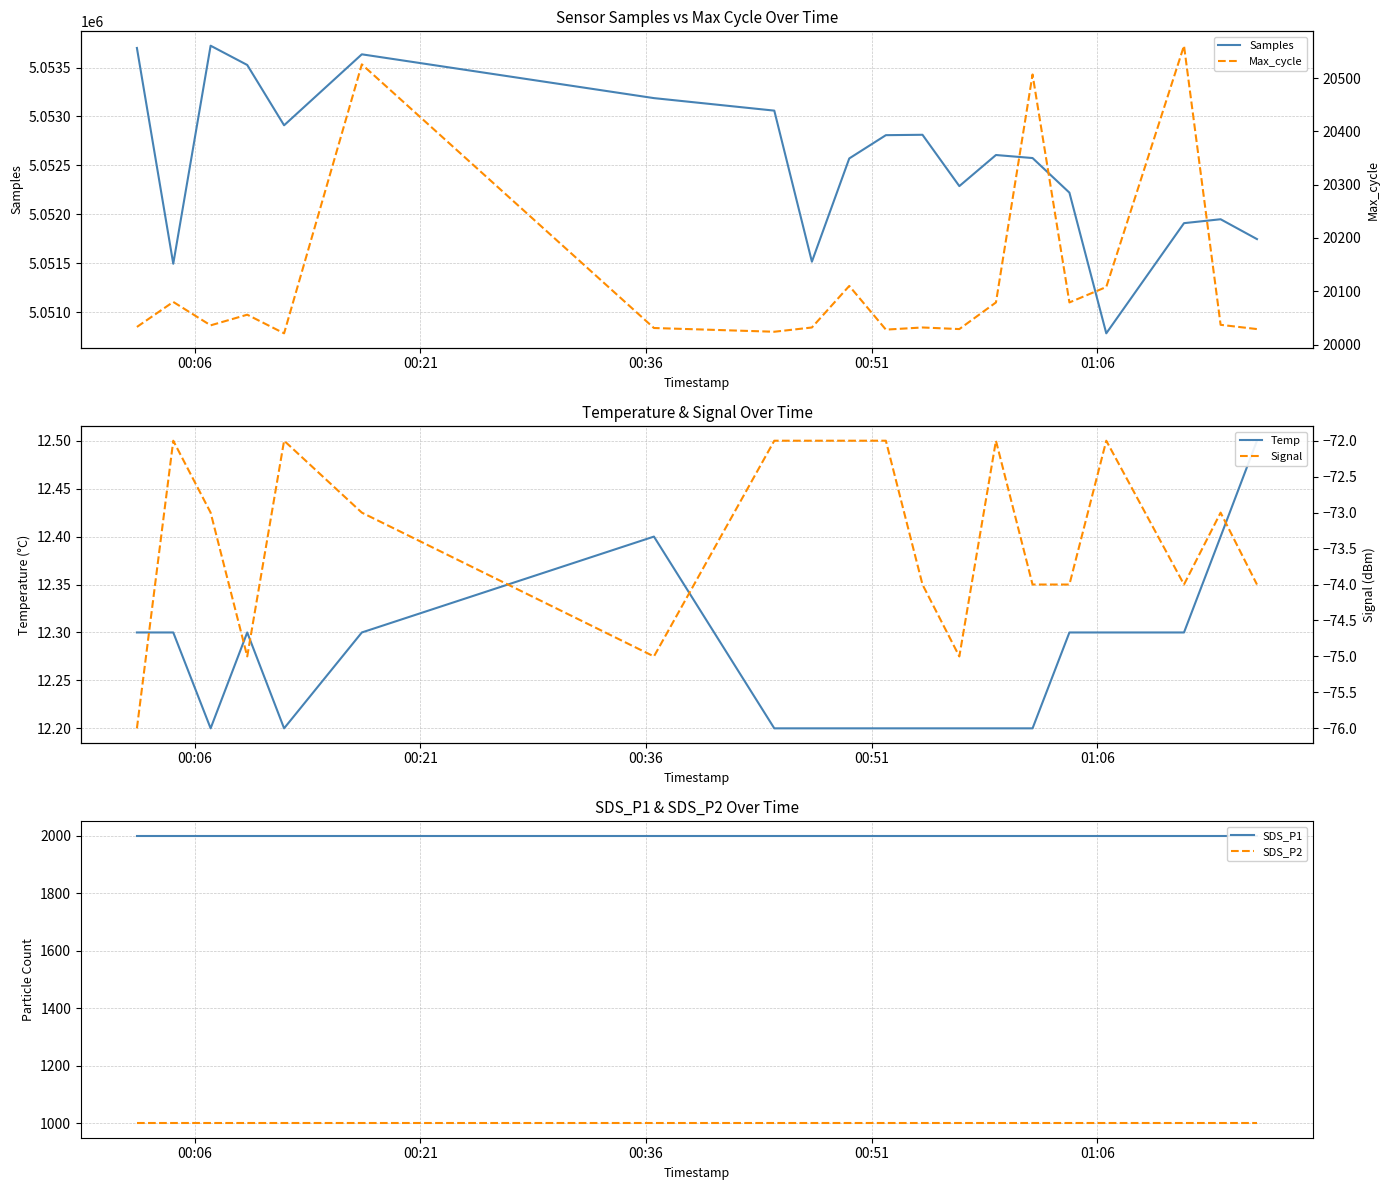

What is the maximum value for Samples?

5053724